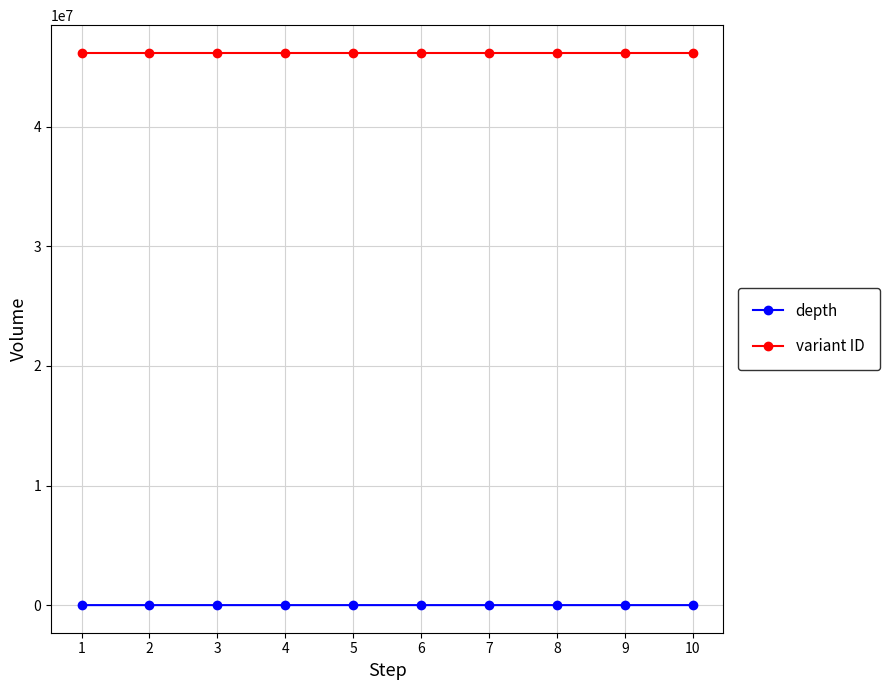

List the series in order of their peak value, lowest first.

depth, variant ID